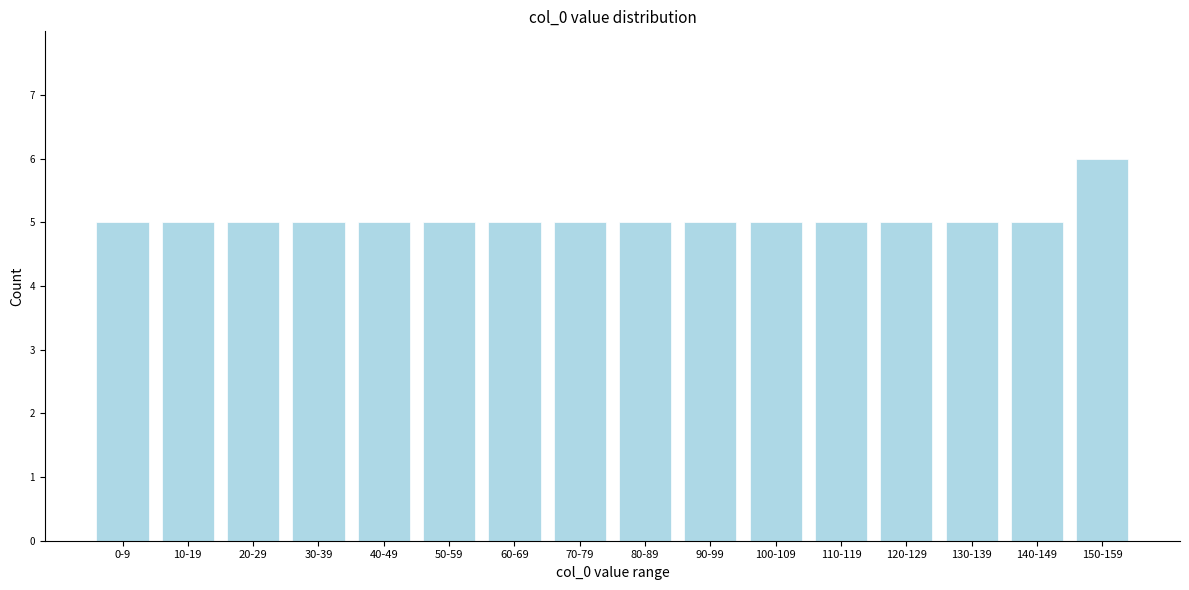

Reading left to right, transcribe all the data shown in this chart.

5	5	5	5	5	5	5	5	5	5	5	5	5	5	5	6